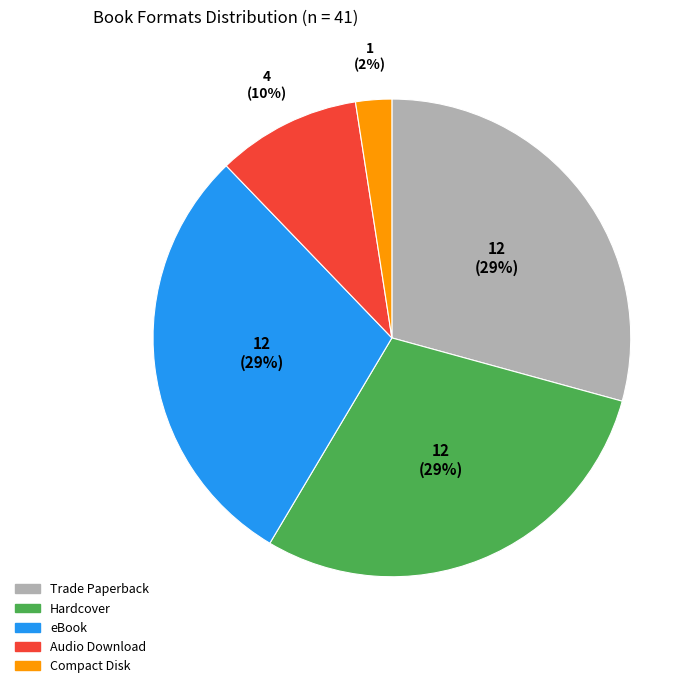

How many segments does this pie chart have?

5